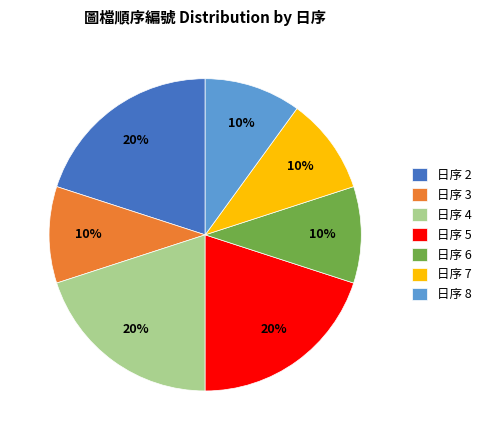

How many segments does this pie chart have?

7